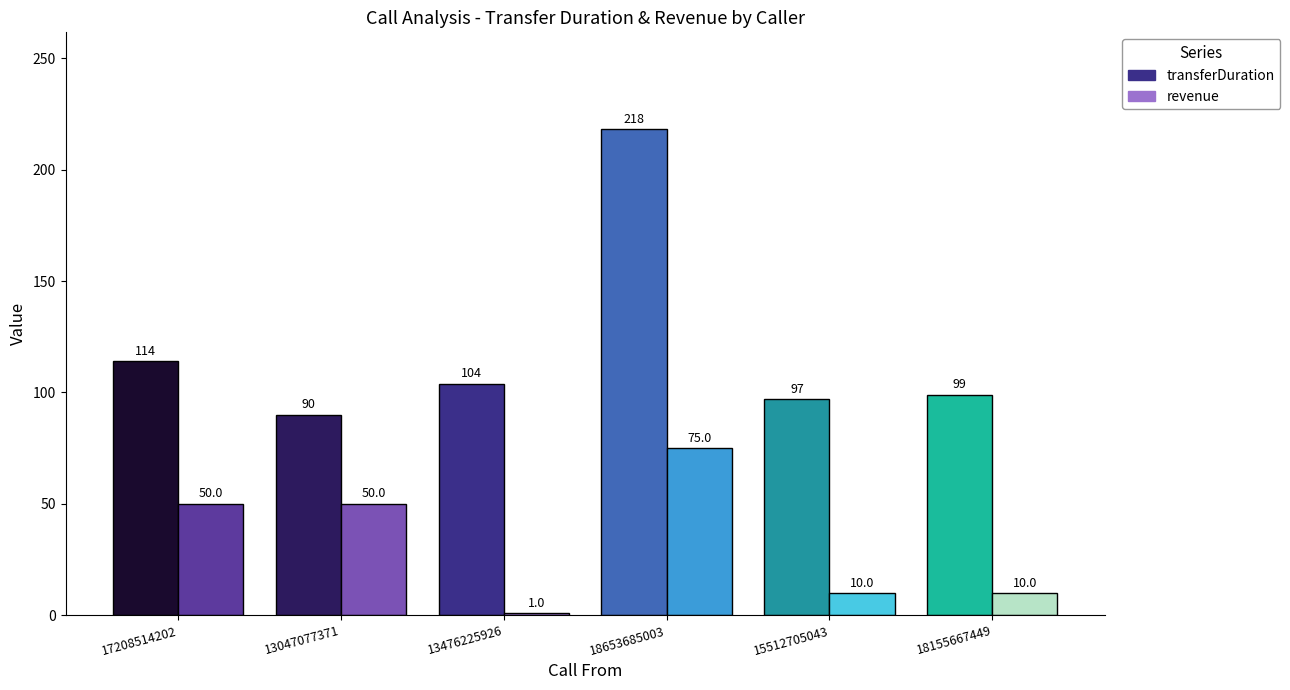

What is the sum of the transferDuration values at 18653685003 and 13047077371?

308